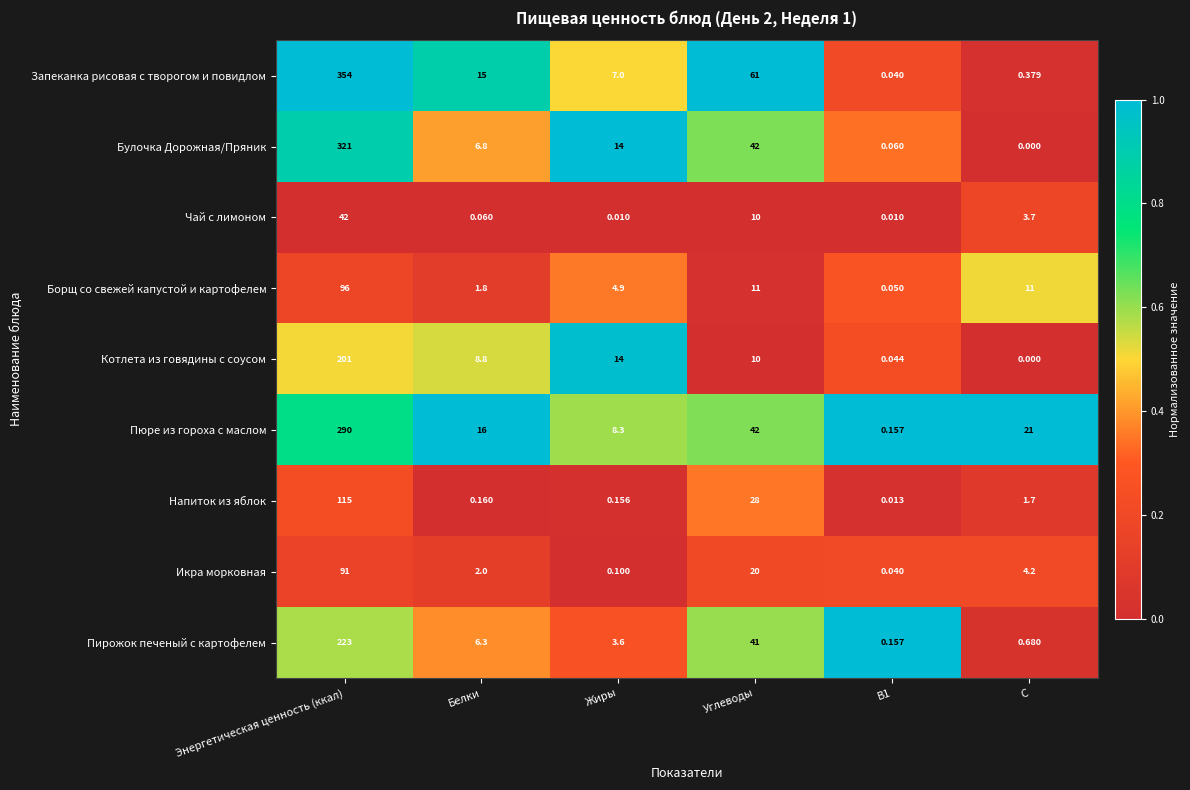

Rank the series at Белки from highest to lowest value.

Пюре из гороха с маслом, Запеканка рисовая с творогом и повидлом, Котлета из говядины с соусом, Булочка Дорожная/Пряник, Пирожок печеный с картофелем, Икра морковная, Борщ со свежей капустой и картофелем, Напиток из яблок, Чай с лимоном